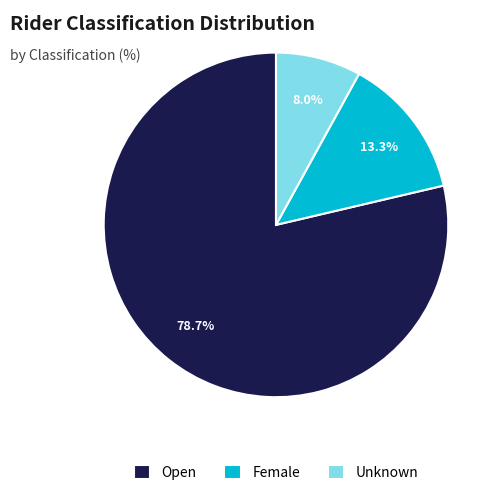

The Female slice represents 23% of the pie. True or false?

False